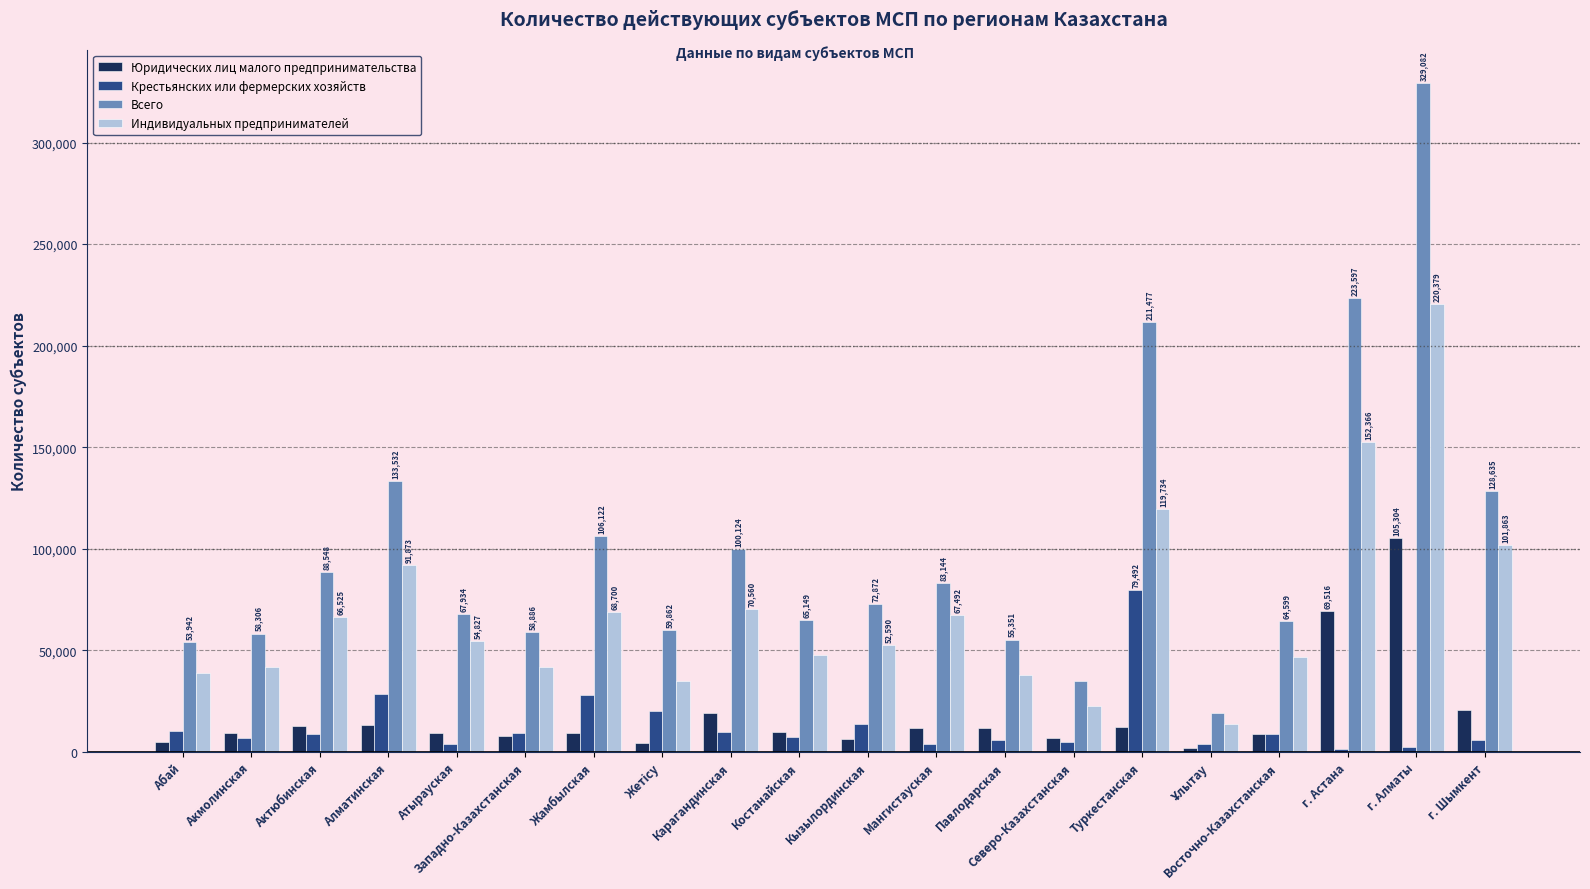

Is the value of Юридических лиц малого предпринимательства at Северо-Казахстанская greater than the value of Крестьянских или фермерских хозяйств at Карагандинская?

No